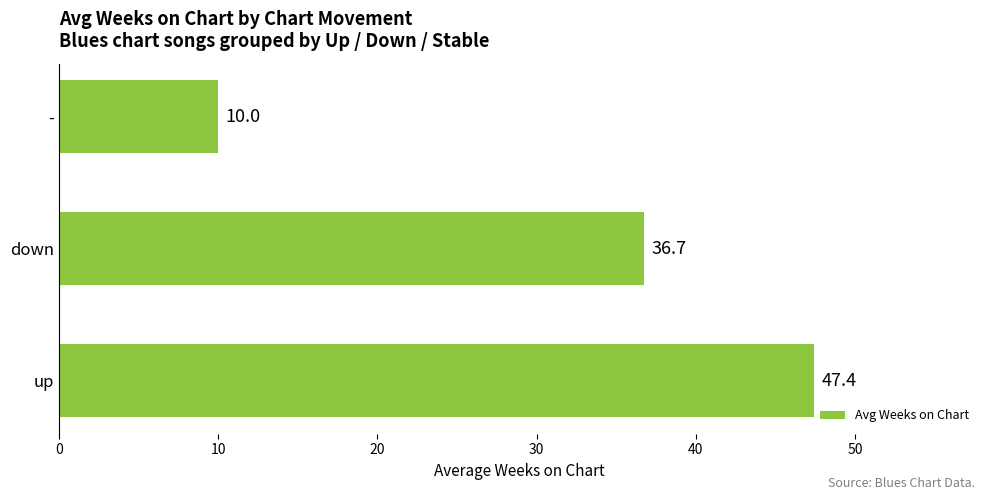

Is it true that the value at down is 36.7?

True